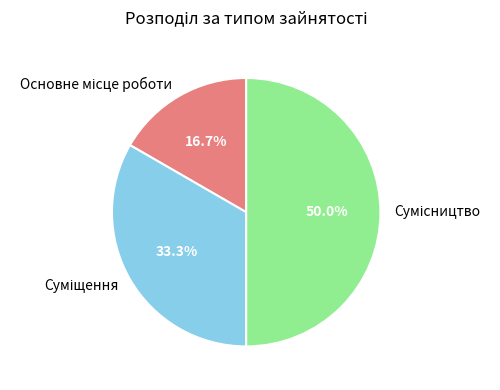

How many slices are in this pie chart?

3